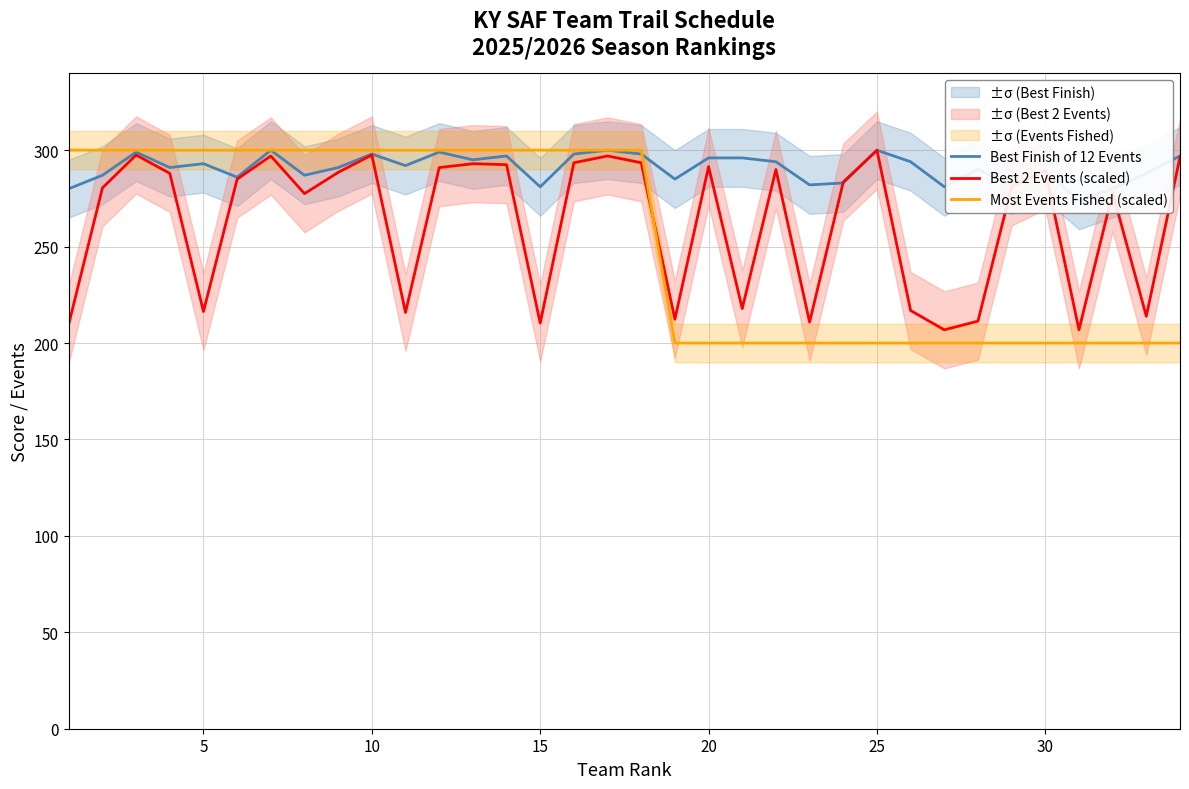

What is the highest value of the Best 2 Events (scaled) series?

300.0